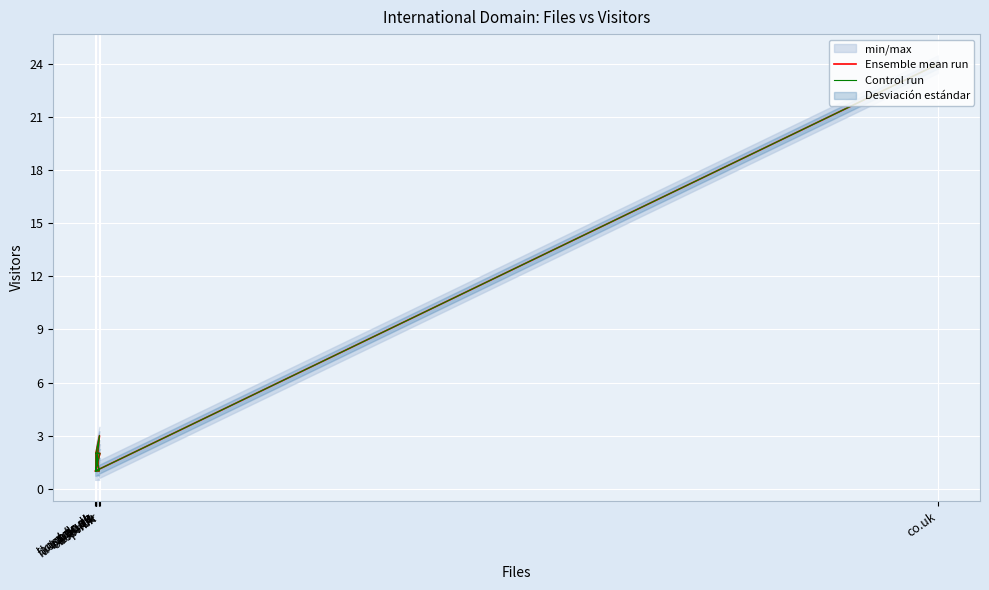

What is the minimum value for Control run?

1